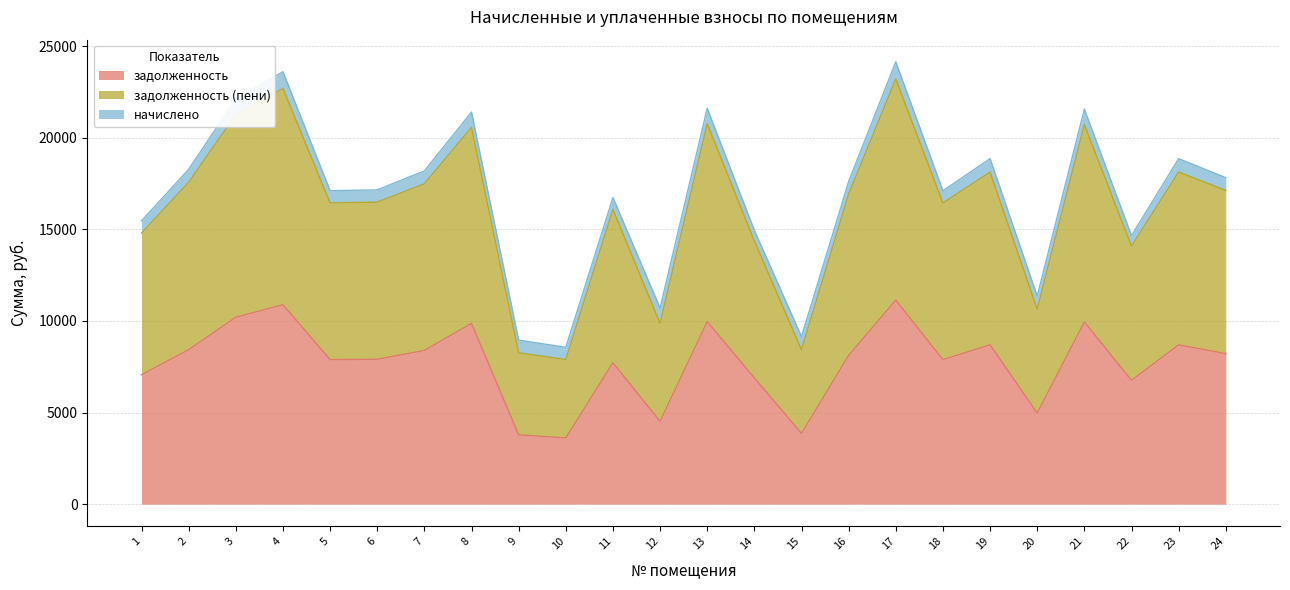

What is the highest value of the задолженность series?

11136.0